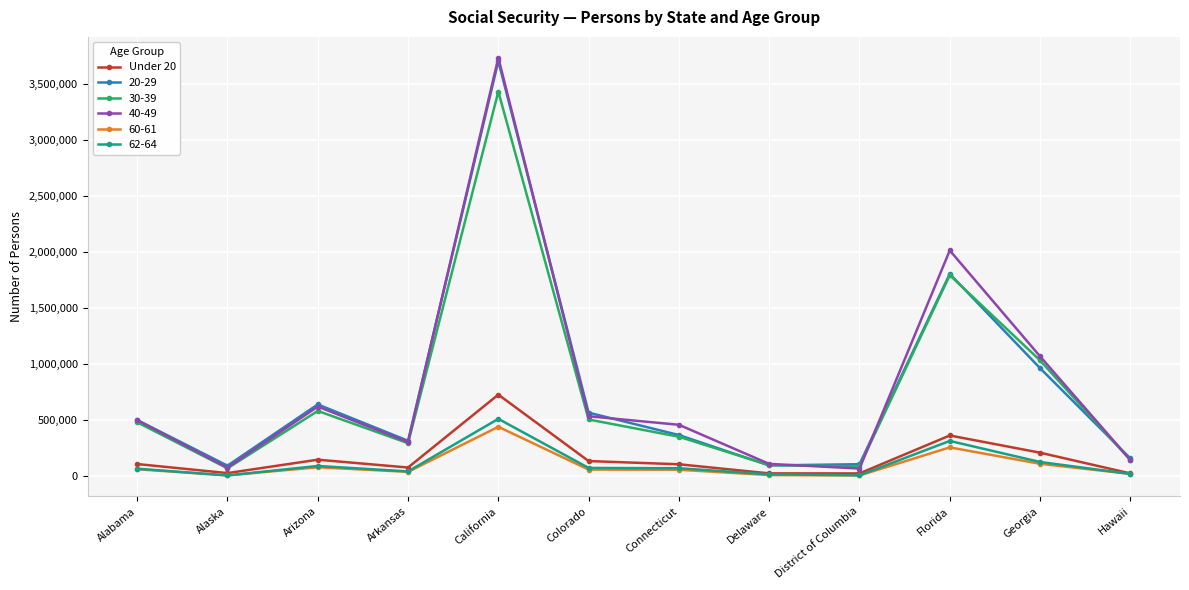

What is the label of the 8th point from the left?

Delaware